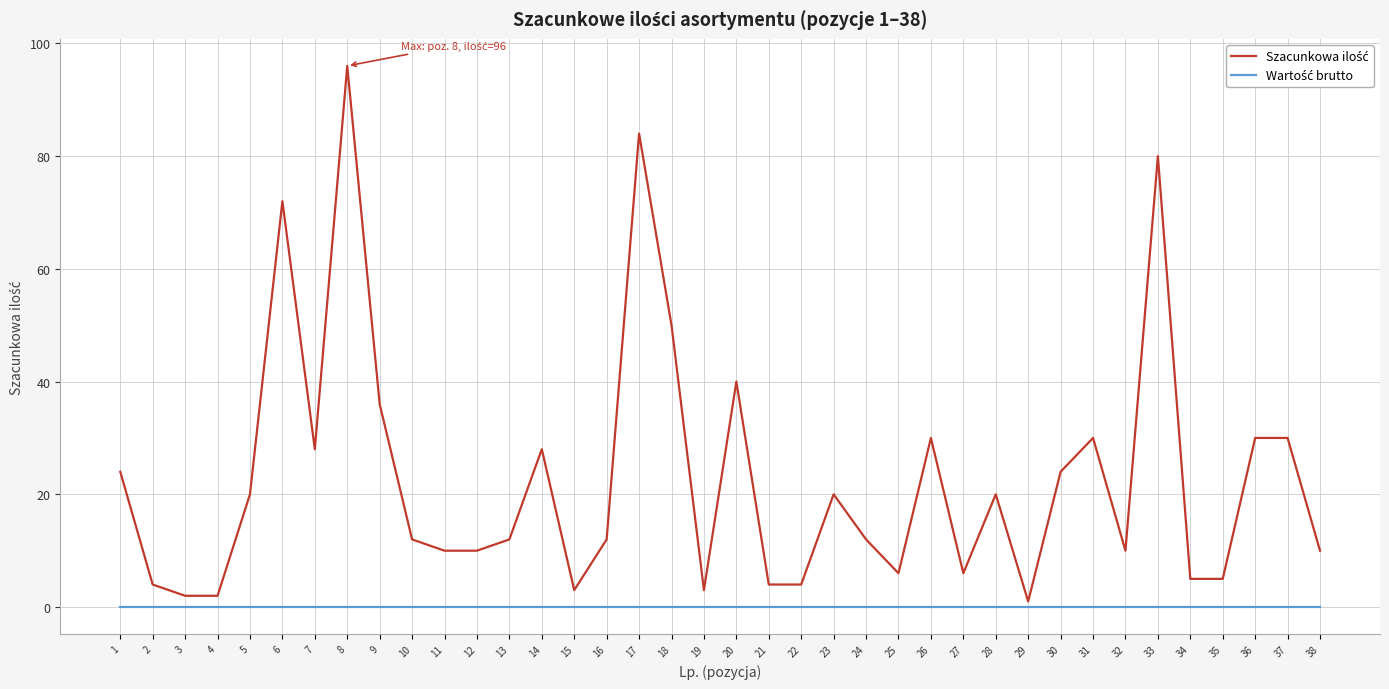

Which label corresponds to the largest value in the chart?

8